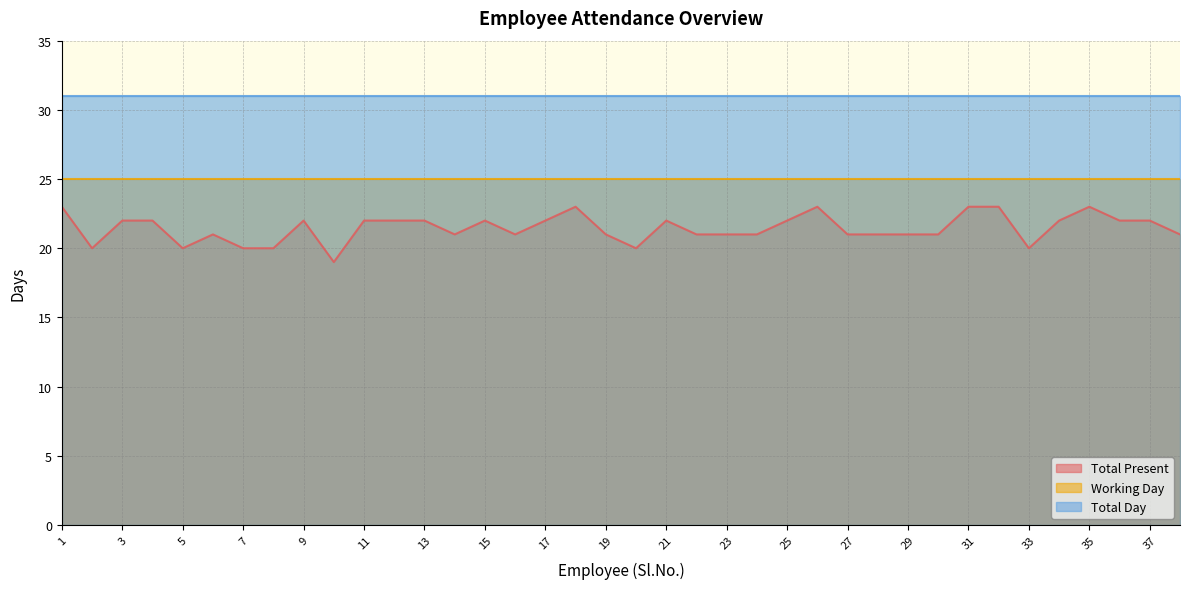

True or false: Total Present and Working Day intersect in this chart.

False